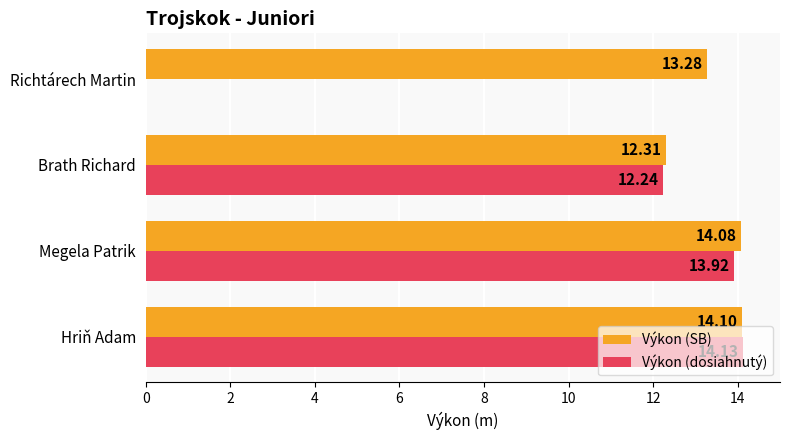

What is the sum of all Výkon (dosiahnutý) values?

40.3